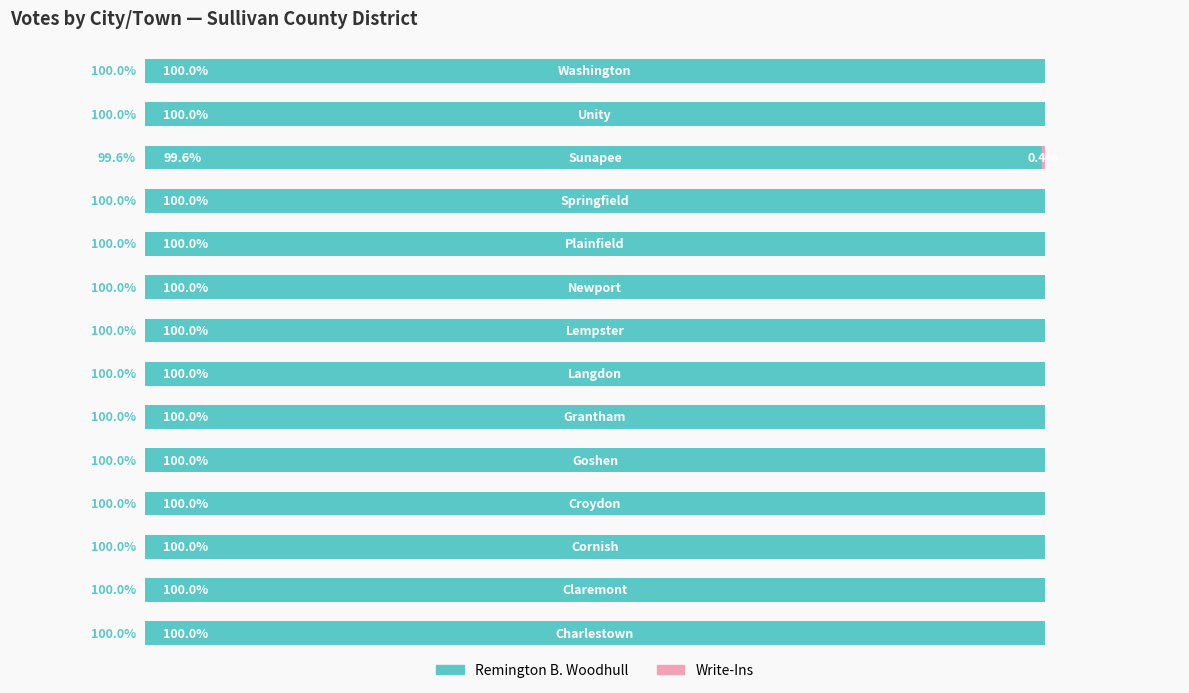

Which series has the widest spread of values?

Remington B. Woodhull